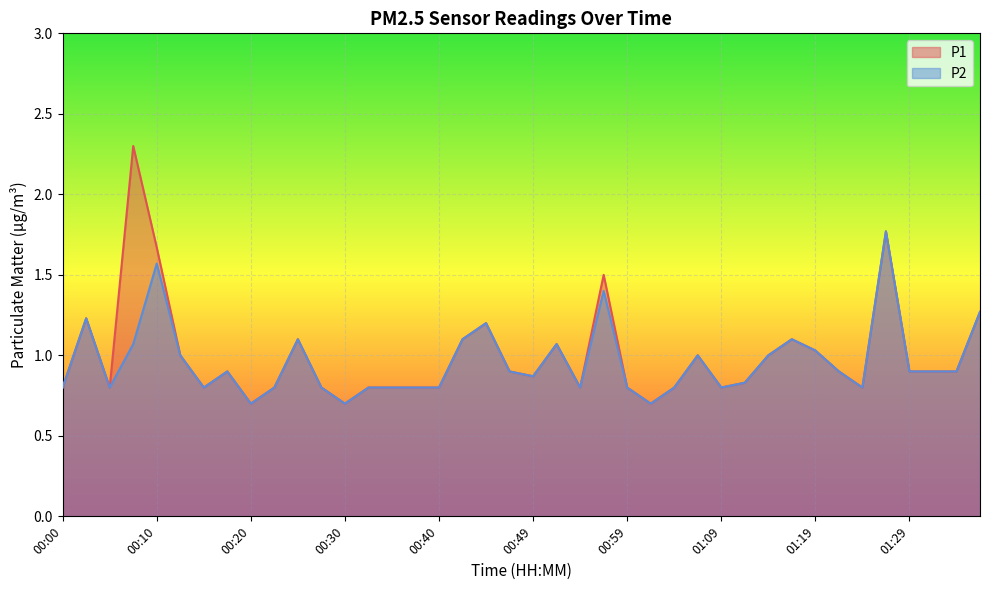

What are all the series names shown in the legend?

P1, P2